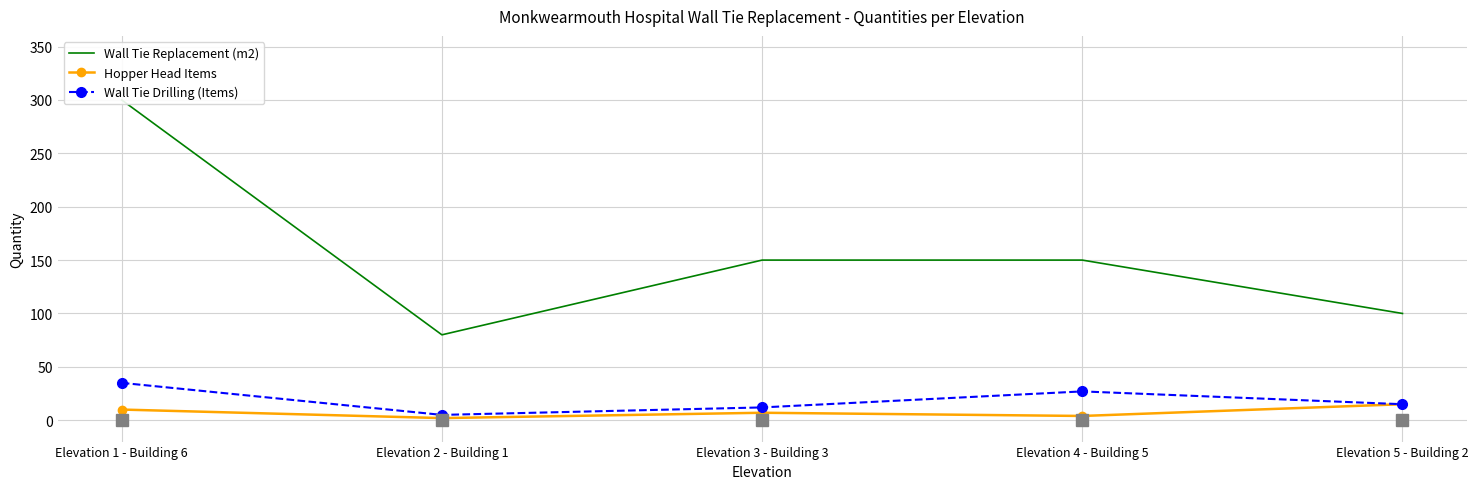

What is the difference between the Wall Tie Drilling (Items) values at Elevation 3 - Building 3 and Elevation 2 - Building 1?

7